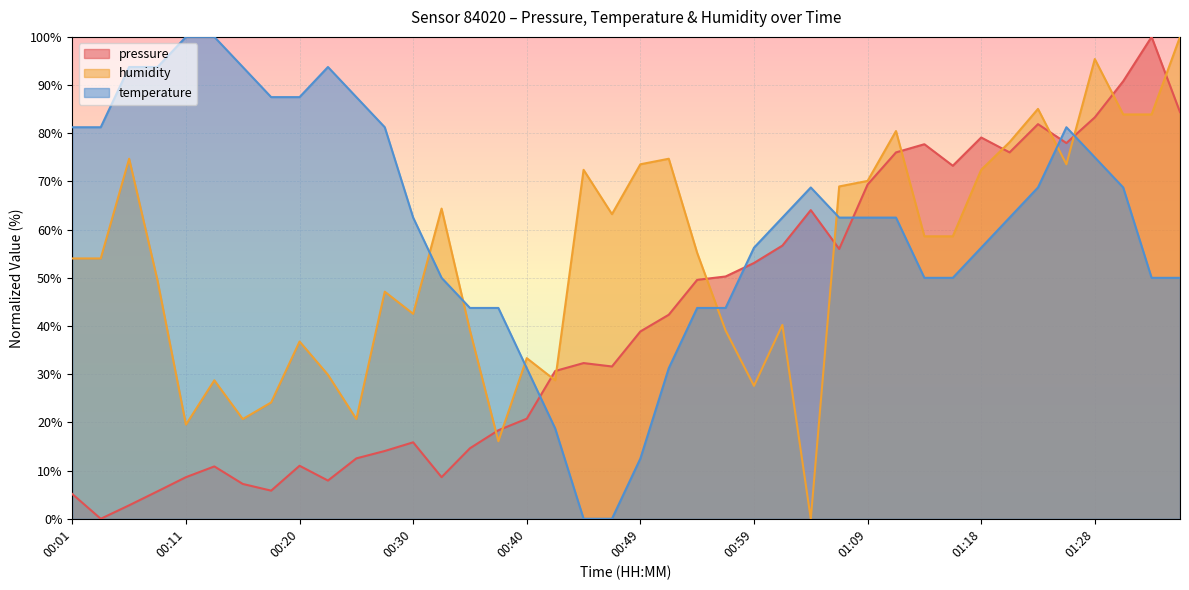

How many data points in humidity are above 55?

20